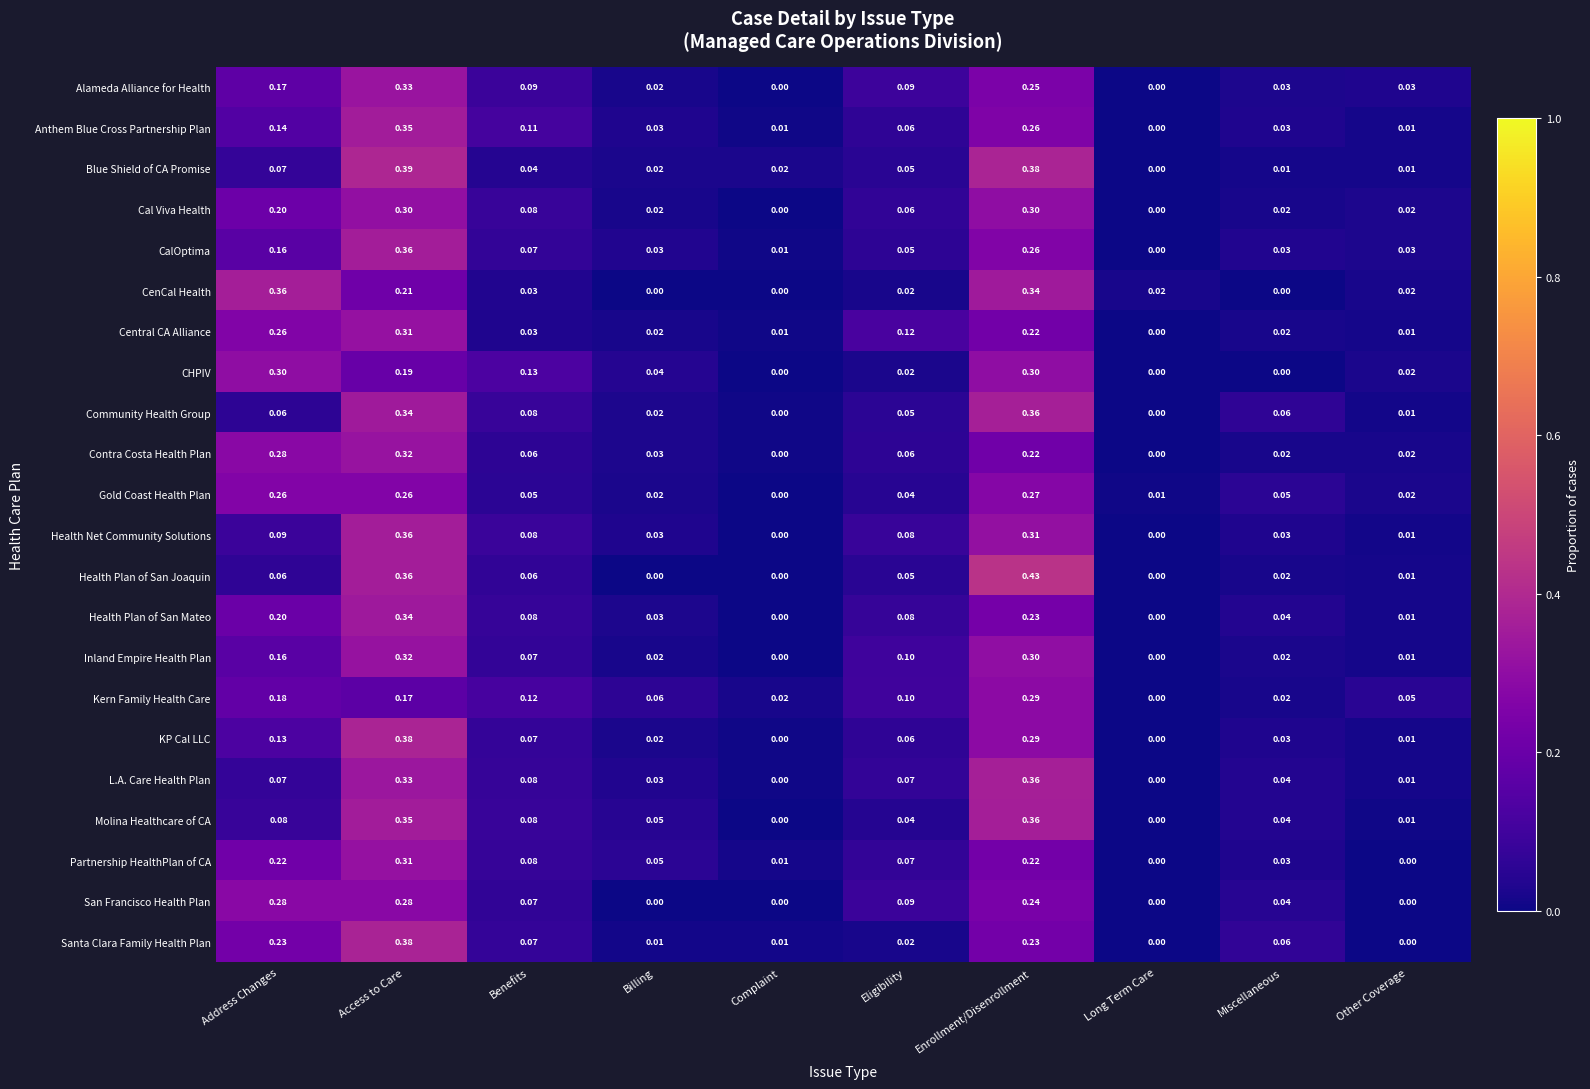

At which label is Anthem Blue Cross Partnership Plan closest to 0?

Long Term Care